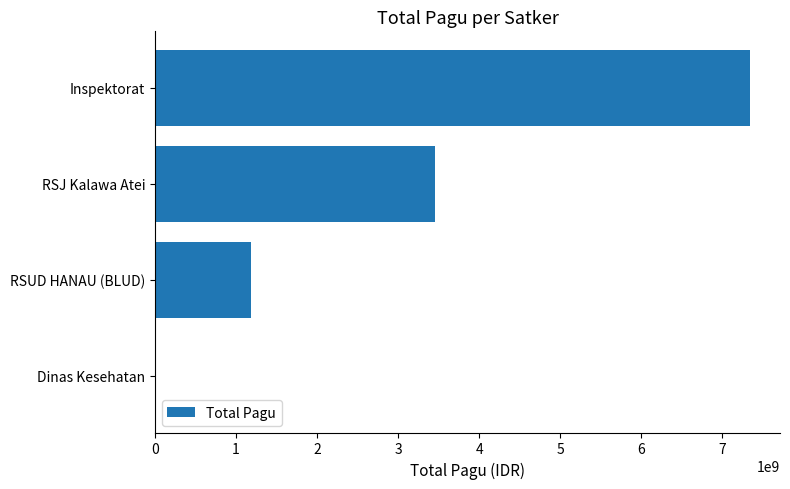

What value does the data have at RSJ Kalawa Atei?

3455120992